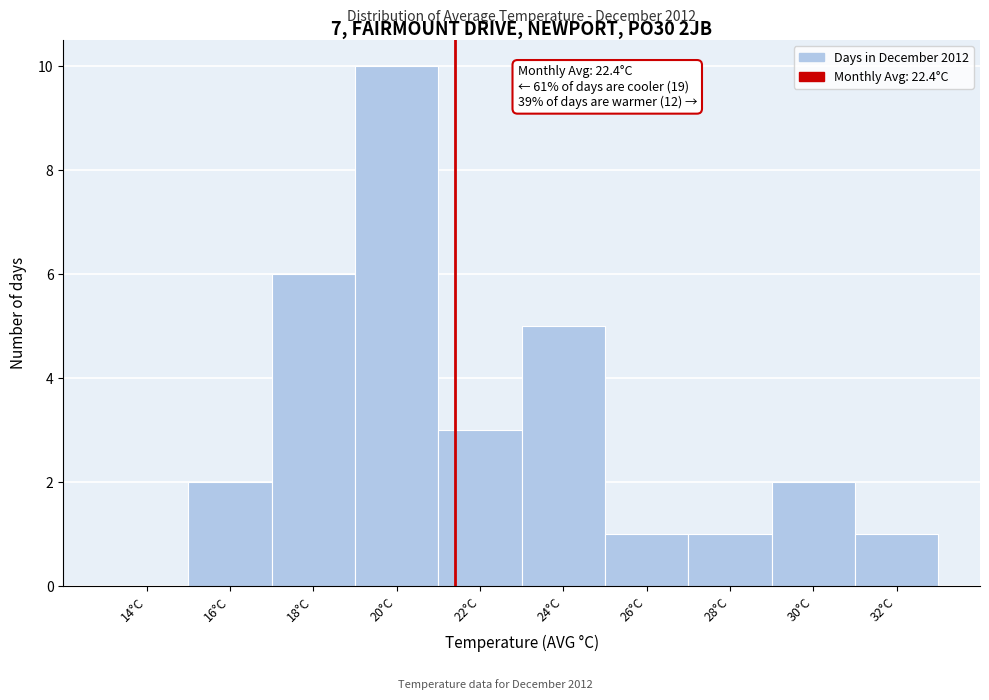

Reading left to right, transcribe all the data shown in this chart.

14°C=0	16°C=2	18°C=6	20°C=10	22°C=3	24°C=5	26°C=1	28°C=1	30°C=2	32°C=1